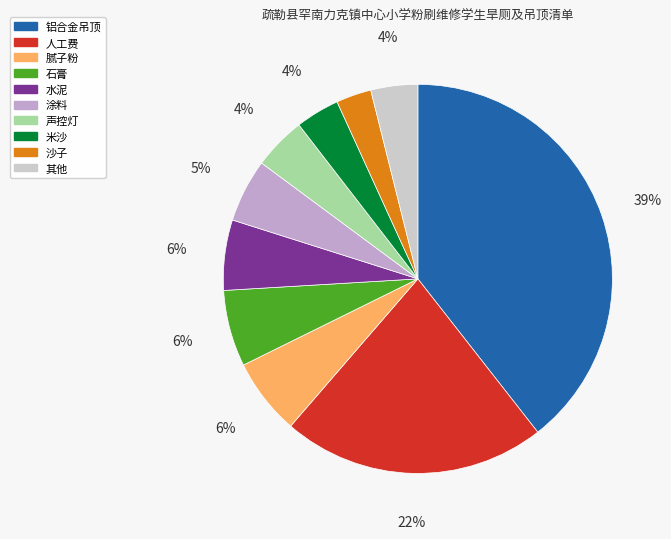

Is there any slice that represents more than half of the pie?

No